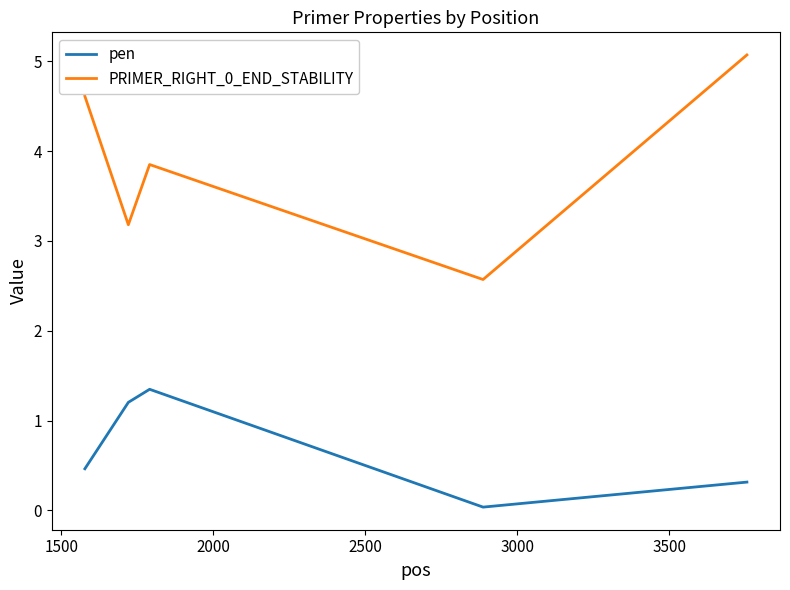

What is the maximum value shown in the chart?

5.1